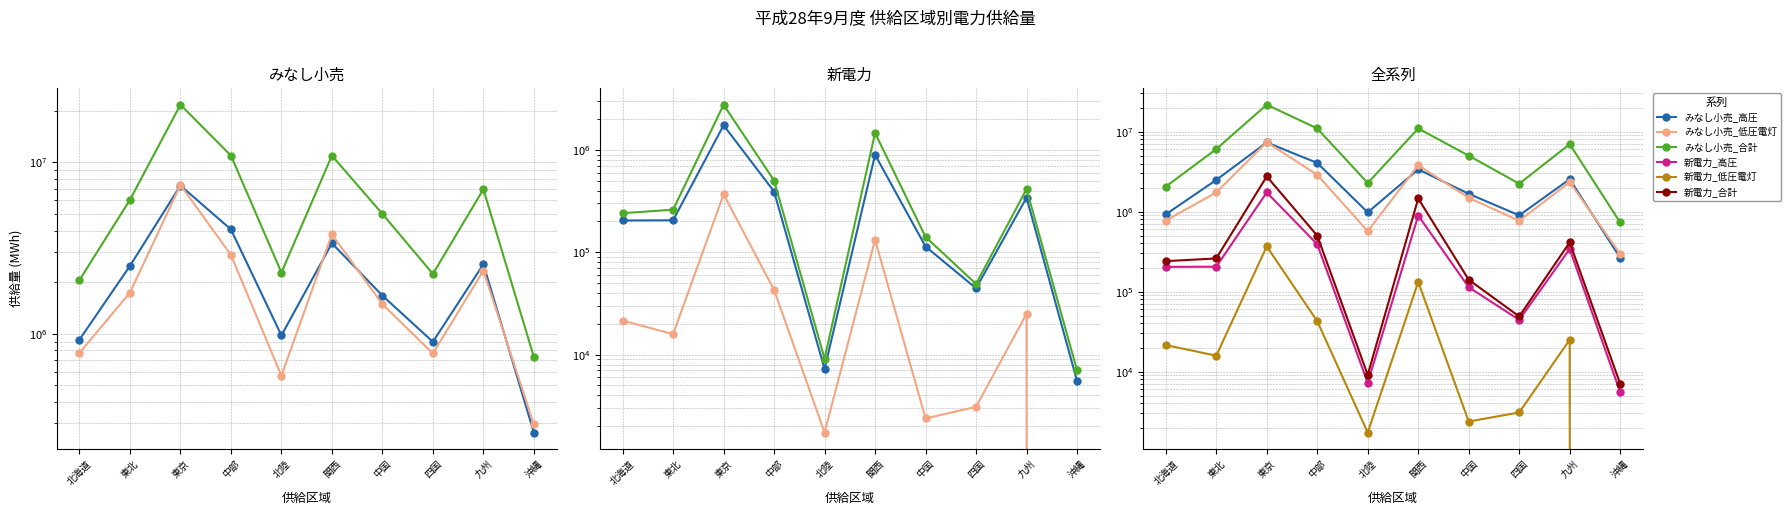

What is the total value across all series at 北陸?

3845288.1